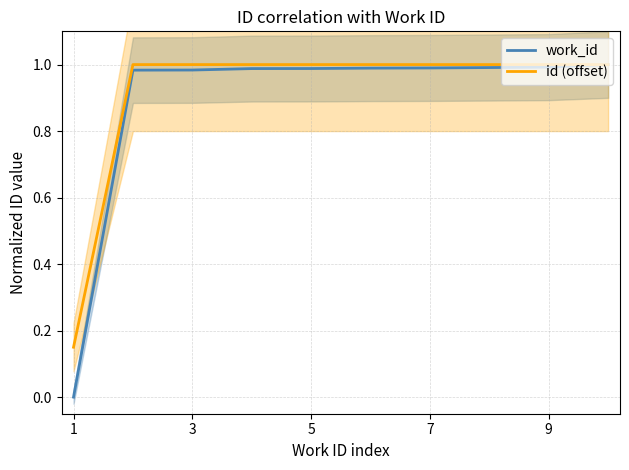

Which series has the largest total across all categories?

id (offset)